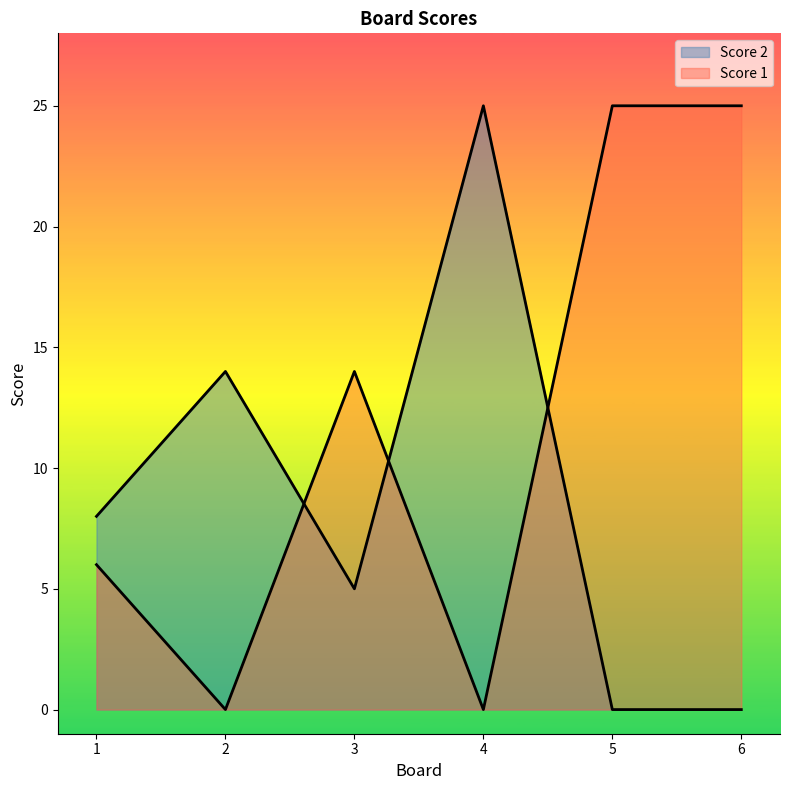

Between 2 and 1, which is larger?

2